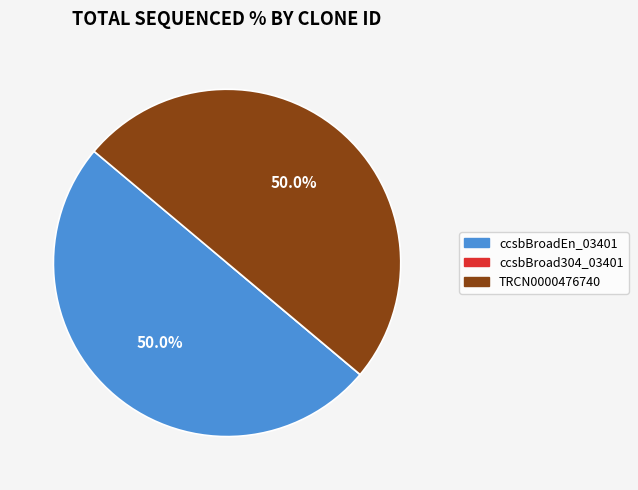

How much of the chart is everything except ccsbBroadEn_03401?

50.0%